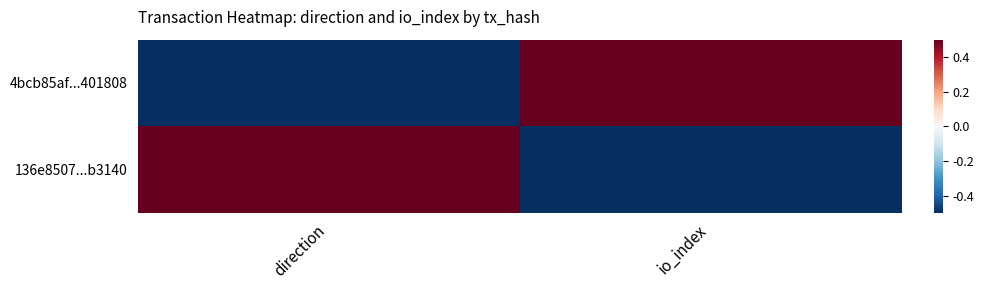

Which series has the largest total across all categories?

4bcb85af...401808